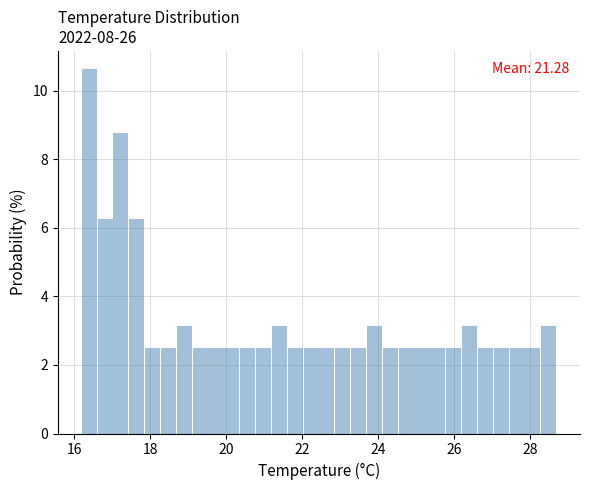

Read against the x-axis, roughly where is the centre of the tallest bar?

16.4